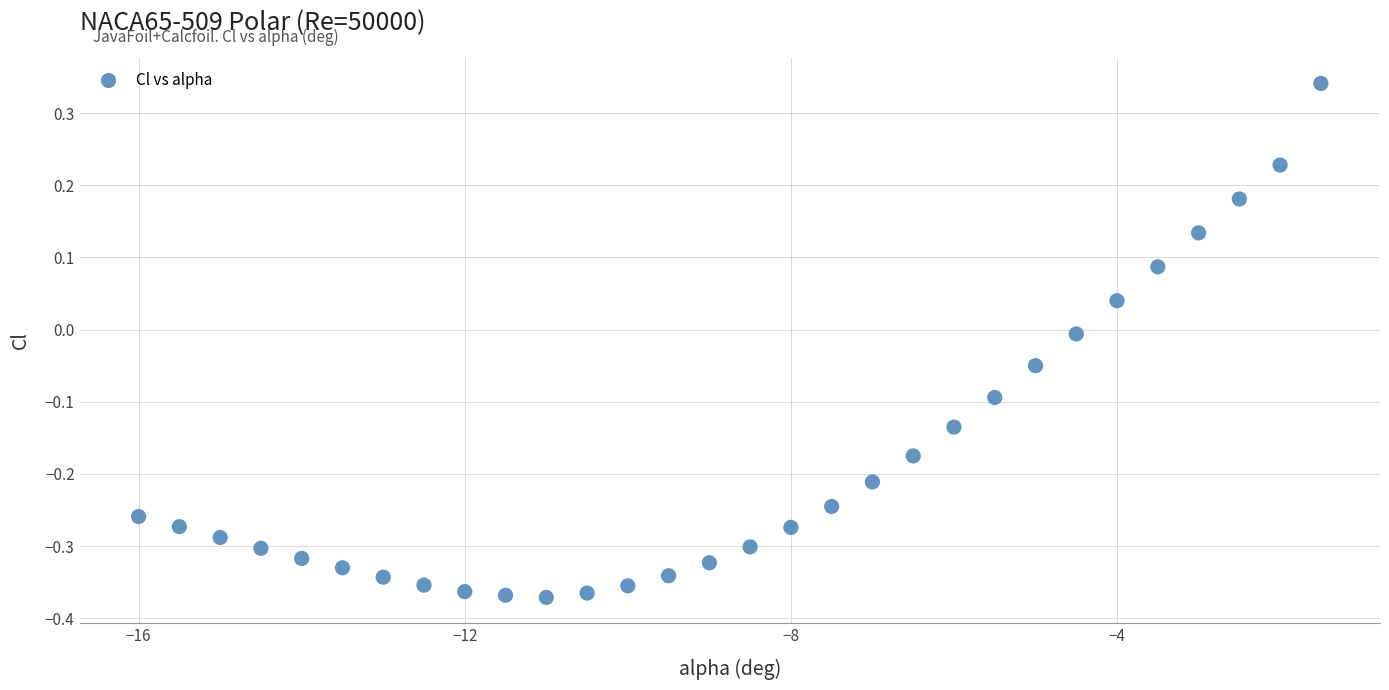

What is the range of Y values (max minus min)?

0.7